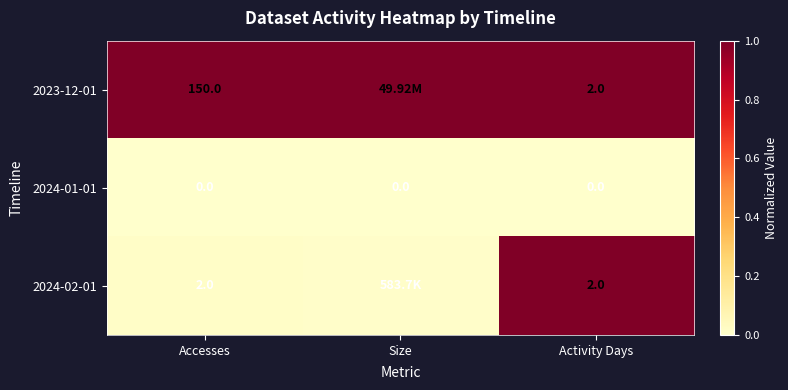

Rank the categories by 2024-01-01 value from lowest to highest.

Accesses, Size, Activity Days